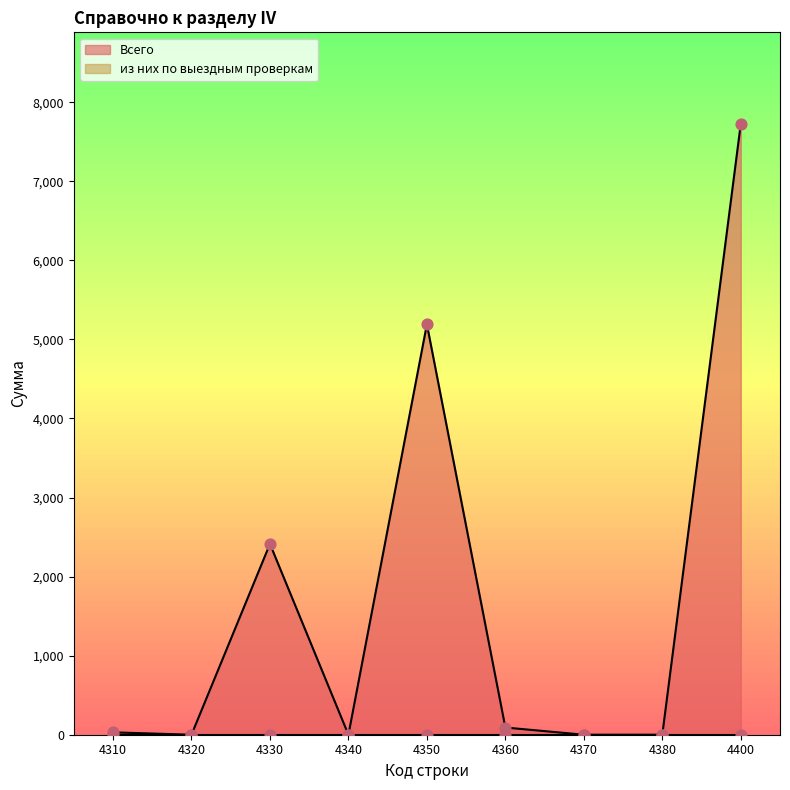

Between 4350 and 4380, which is larger?

4350